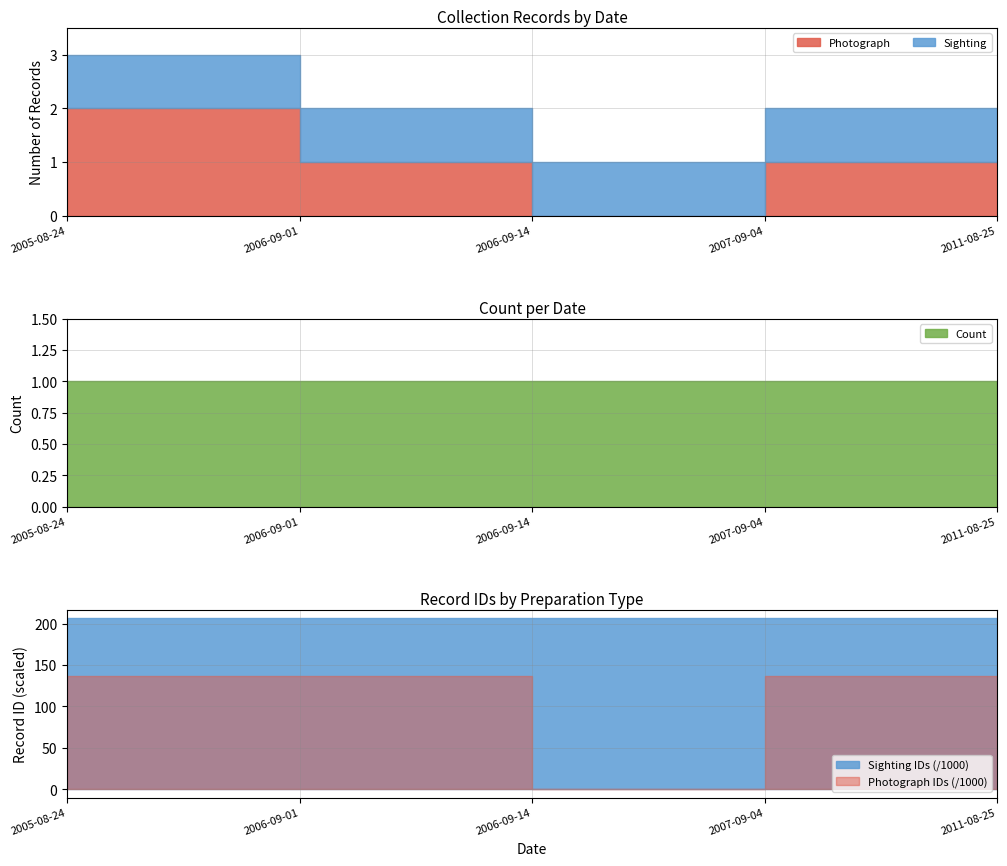

What is the total value across all series at 2006-09-01?

2